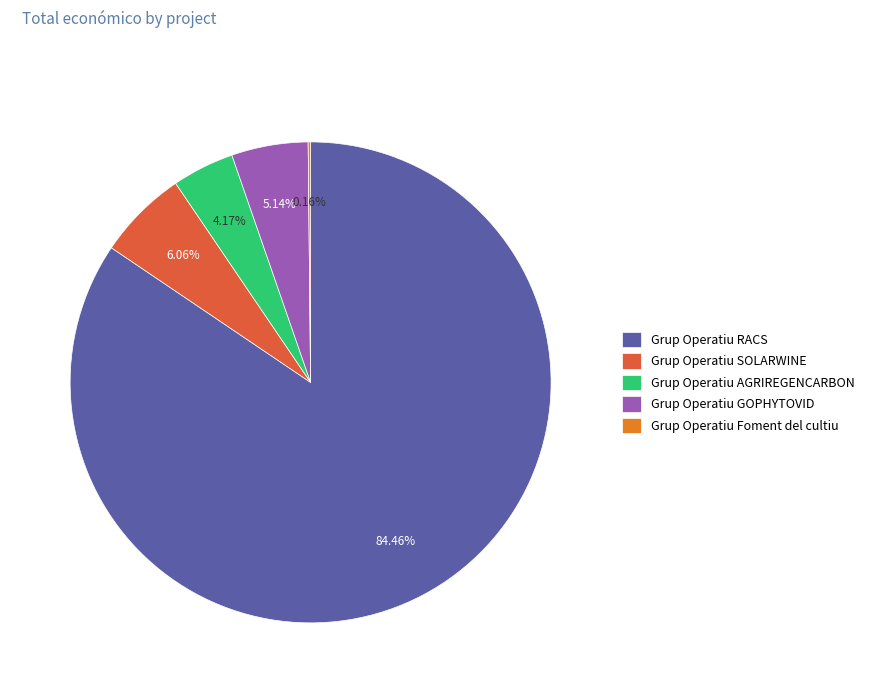

Approximately how many times larger is the value at Grup Operatiu GOPHYTOVID compared to Grup Operatiu AGRIREGENCARBON?

1.2